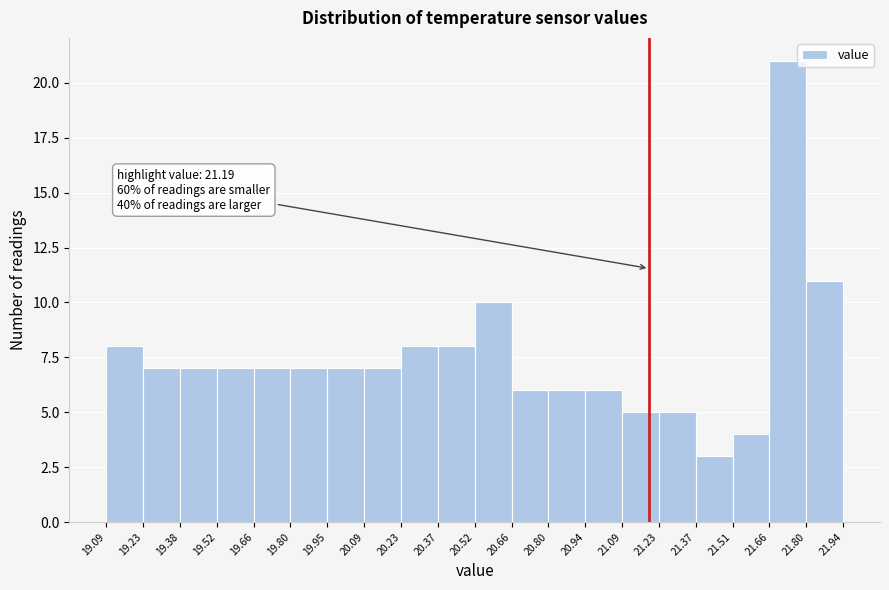

Over which range of the x-axis is the bar tallest?

21.66 to 21.80